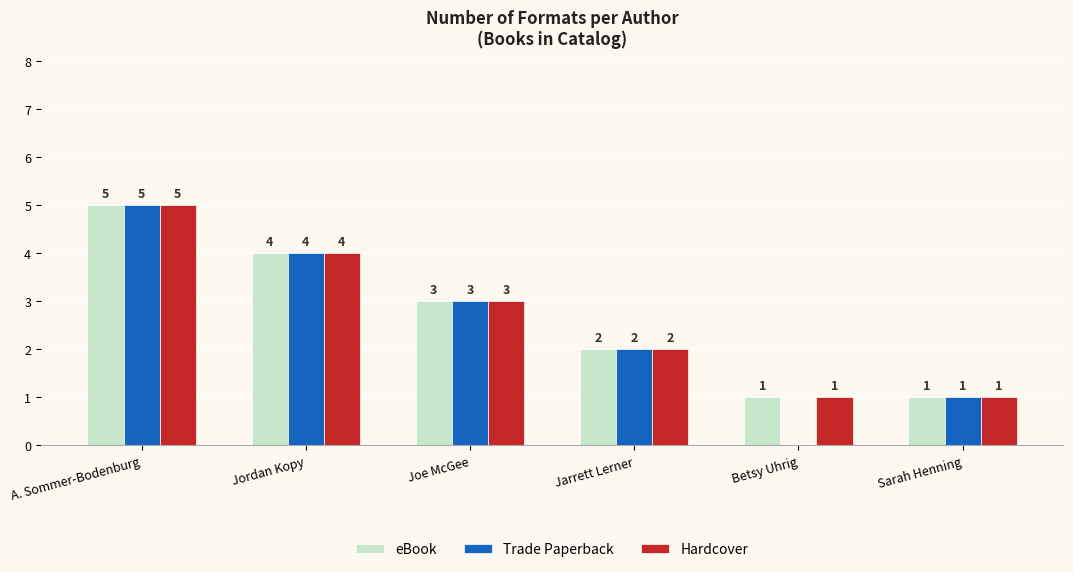

Read the Trade Paperback value at Joe McGee.

3